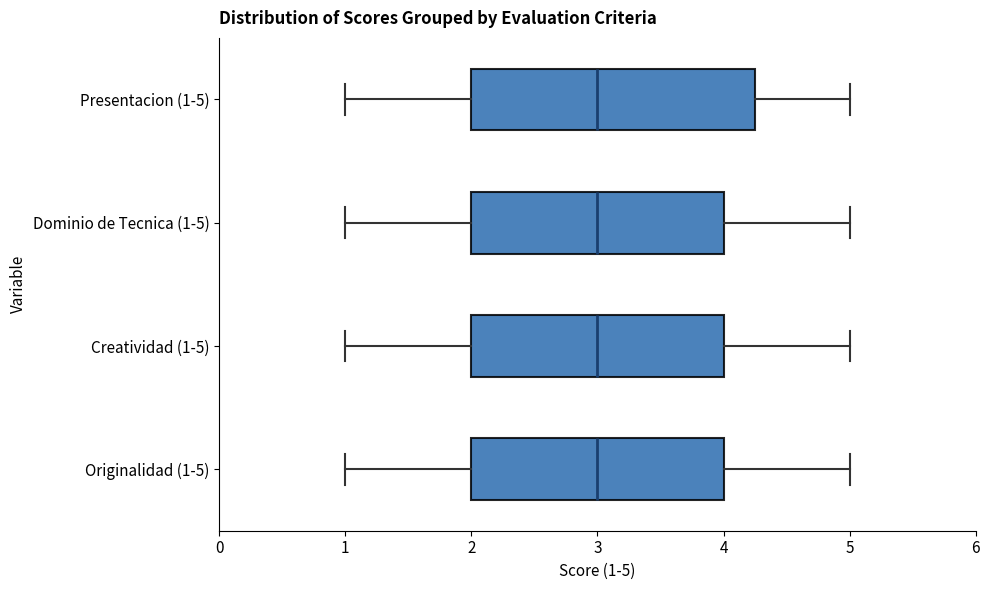

Reading bottom to top, transcribe this box plot: for each box, give where its median line is, the range the box spans, and where its two whiskers end, as read against the x-axis. The values are not printed on the chart, so give them approximately, as read against the axis.

Originalidad (1-5): median 3.0, box 2.0 to 4.0, whiskers 1.0 to 5.0
Creatividad (1-5): median 3.0, box 2.0 to 4.0, whiskers 1.0 to 5.0
Dominio de Tecnica (1-5): median 3.0, box 2.0 to 4.0, whiskers 1.0 to 5.0
Presentacion (1-5): median 3.0, box 2.0 to 4.3, whiskers 1.0 to 5.0